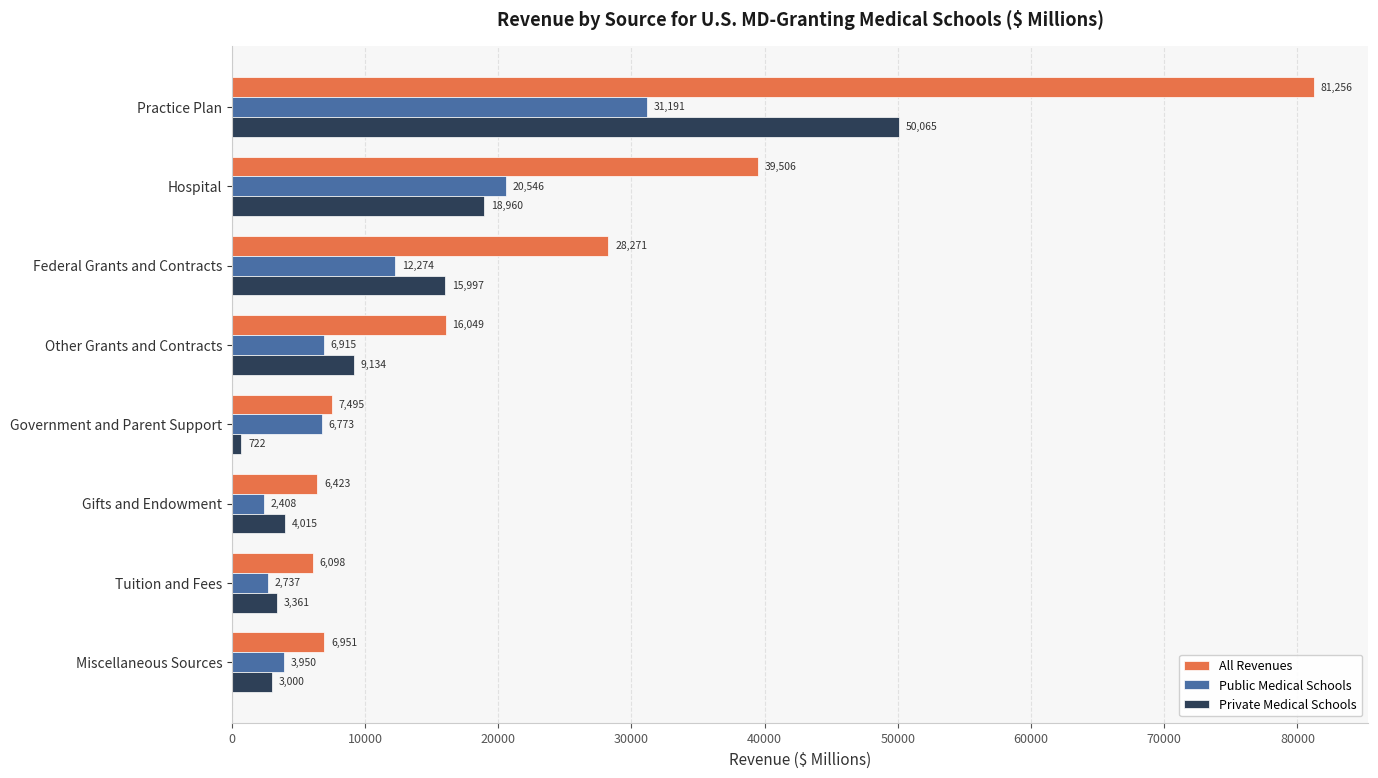

How many values in the Private Medical Schools series are below 9134?

4